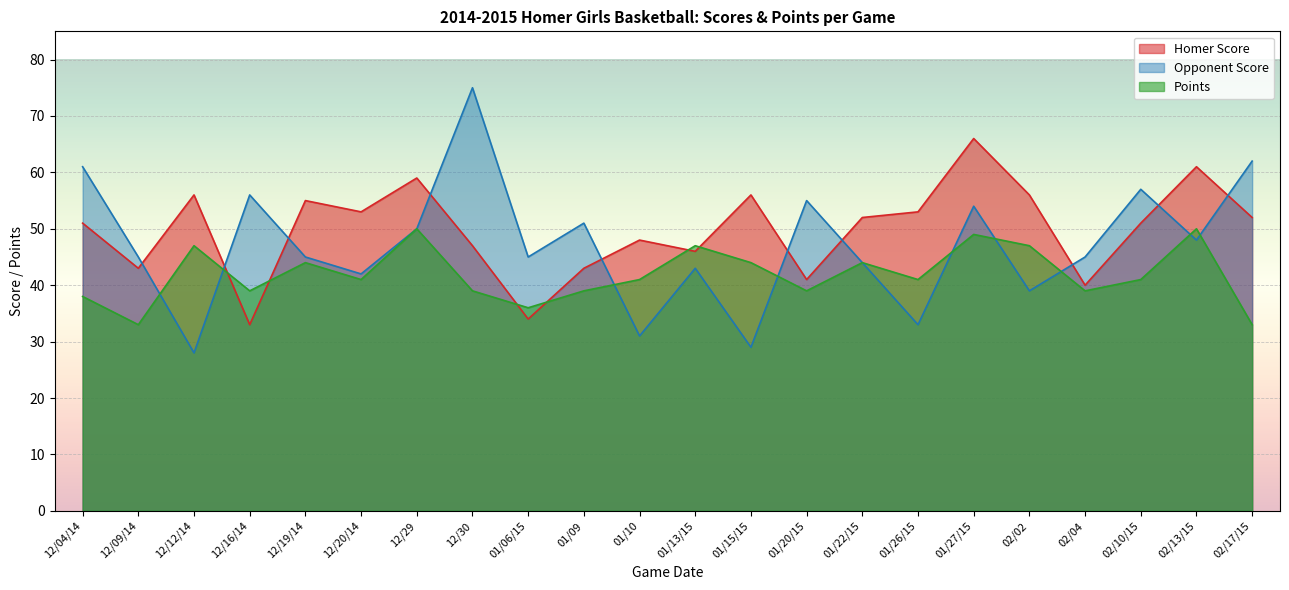

How many times do Points and Homer Score cross each other?

6